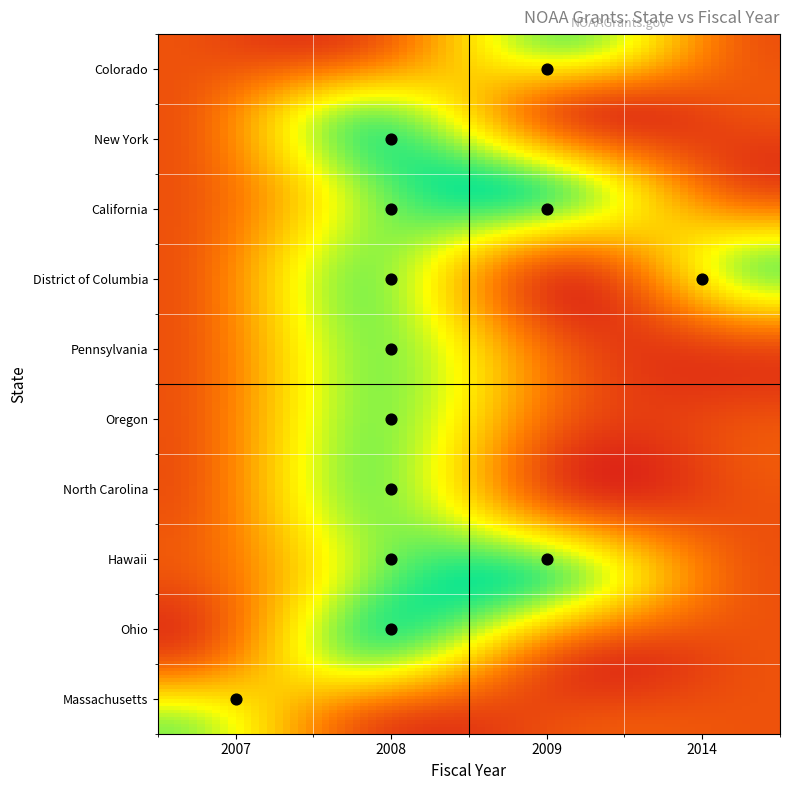

Which has a higher value, 3 or years?

3